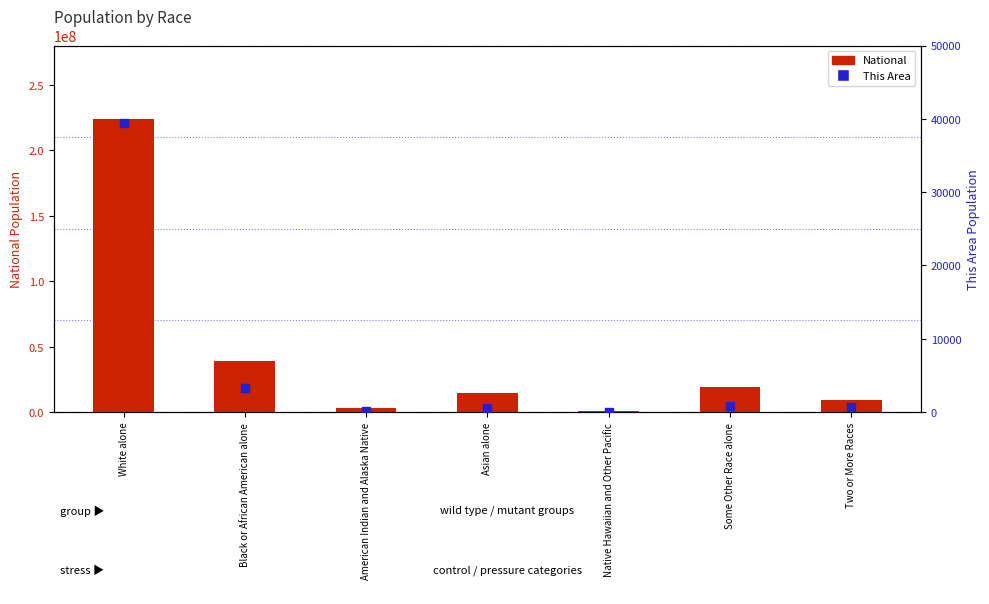

At which category is the sum across all series the highest?

White alone